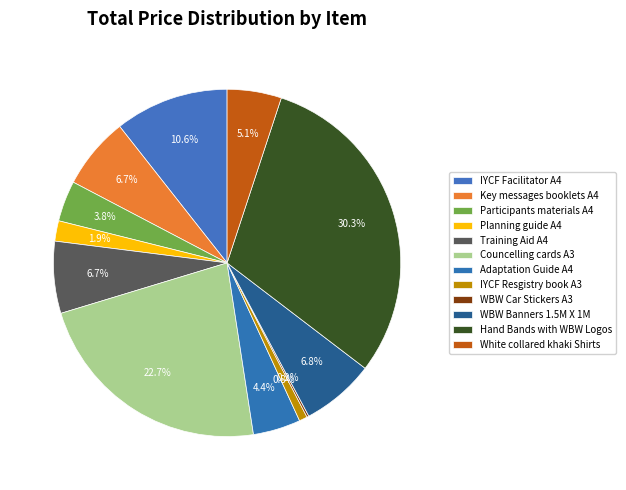

To the nearest percent, what is the average slice percentage?

8%